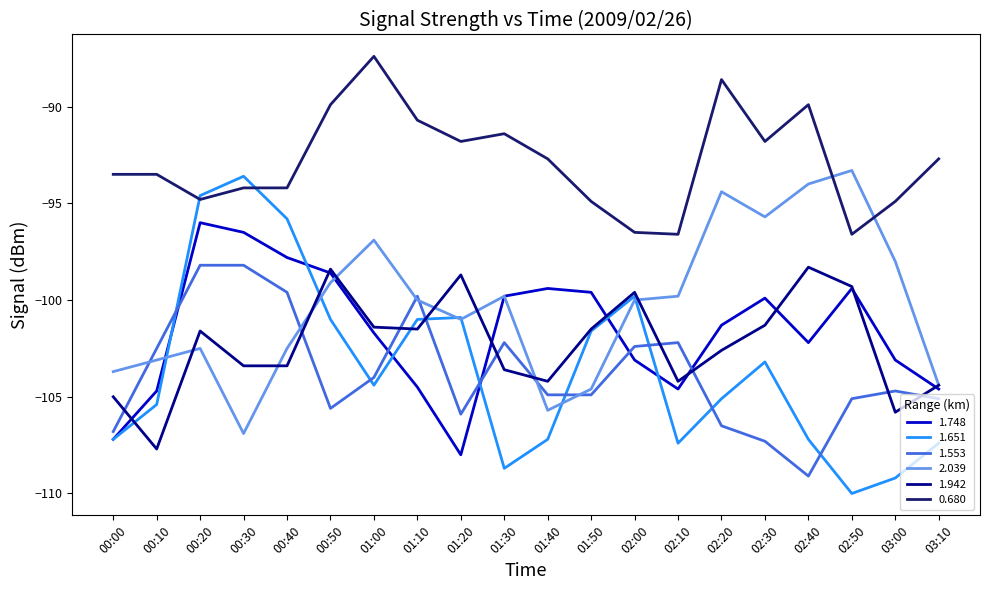

At which category does 1.651 reach its first local valley?

01:00